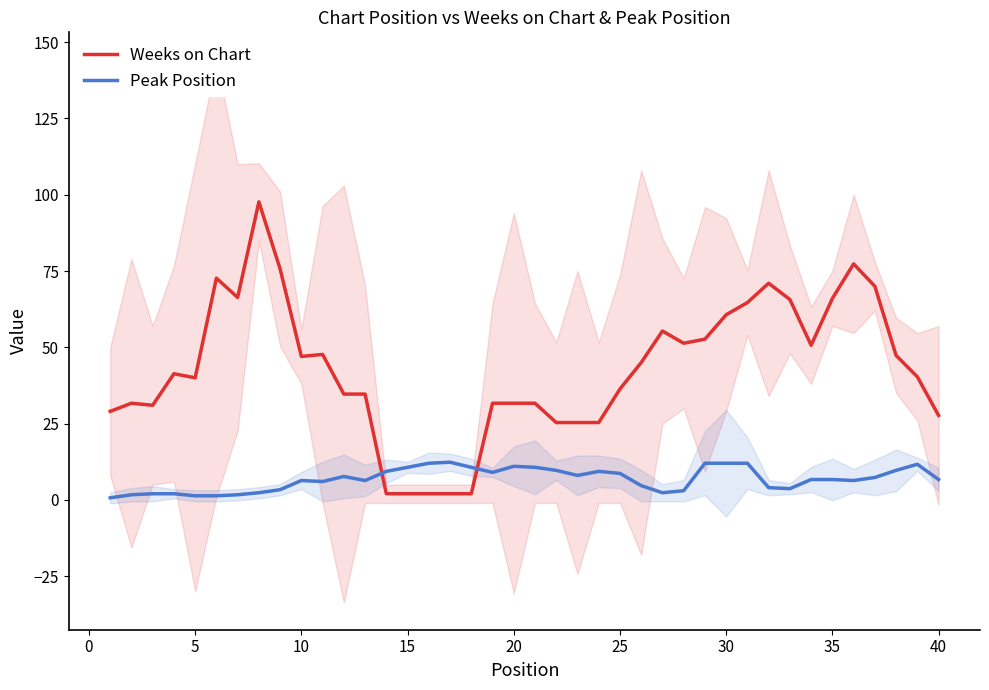

Does the chart have visible grid lines?

No